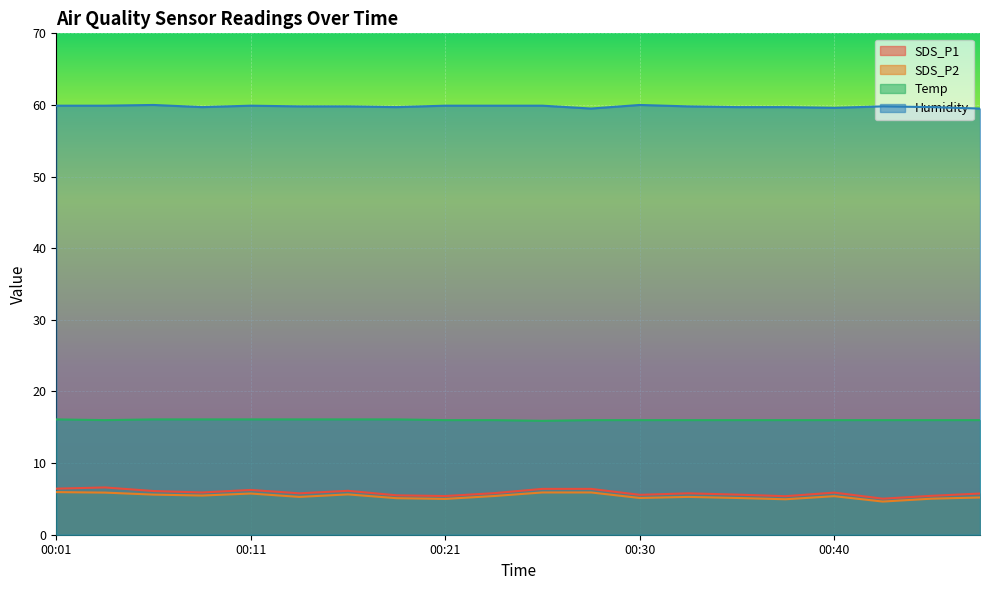

The SDS_P1 series shows 7.8 at 00:18. True or false?

False